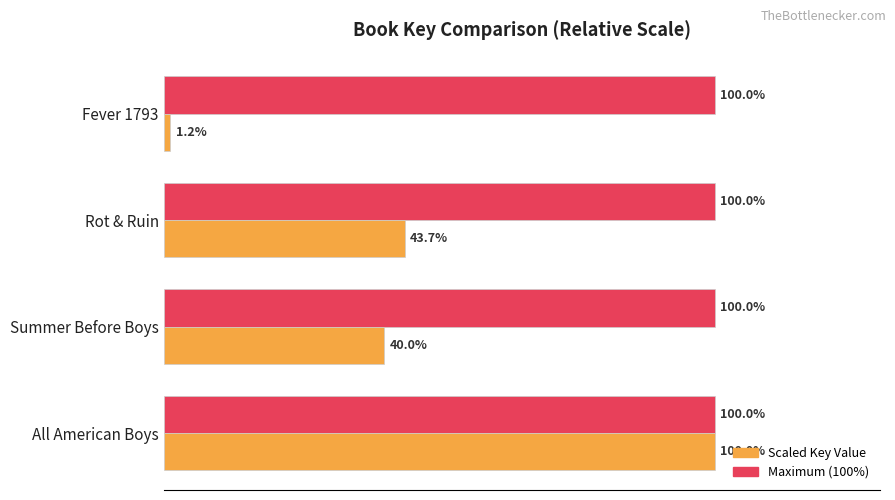

At which category is the sum across all series the highest?

All American Boys